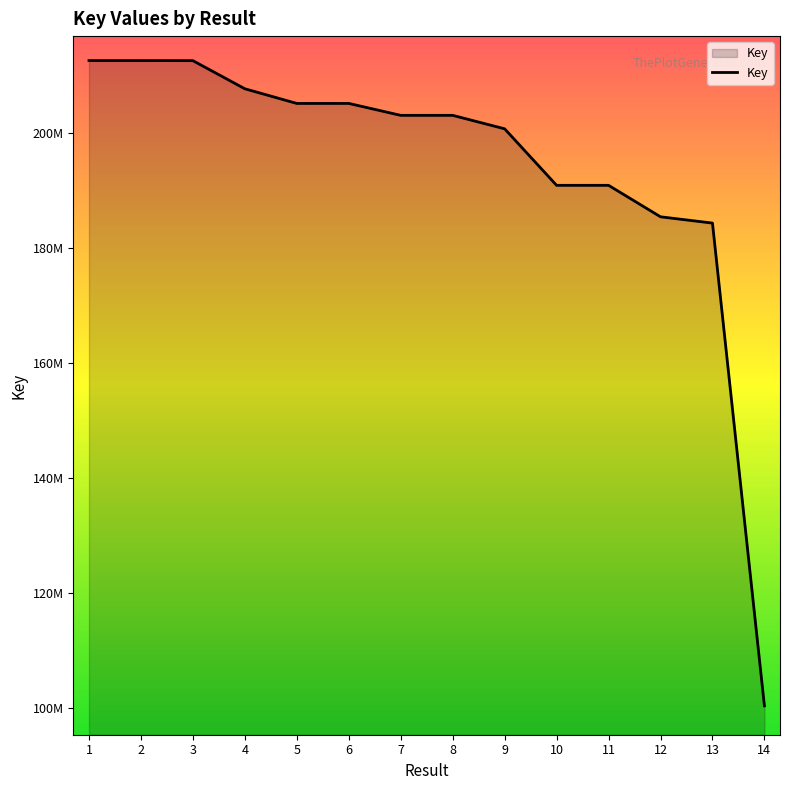

How many points are higher than both their immediate neighbors (excluding endpoints)?

2